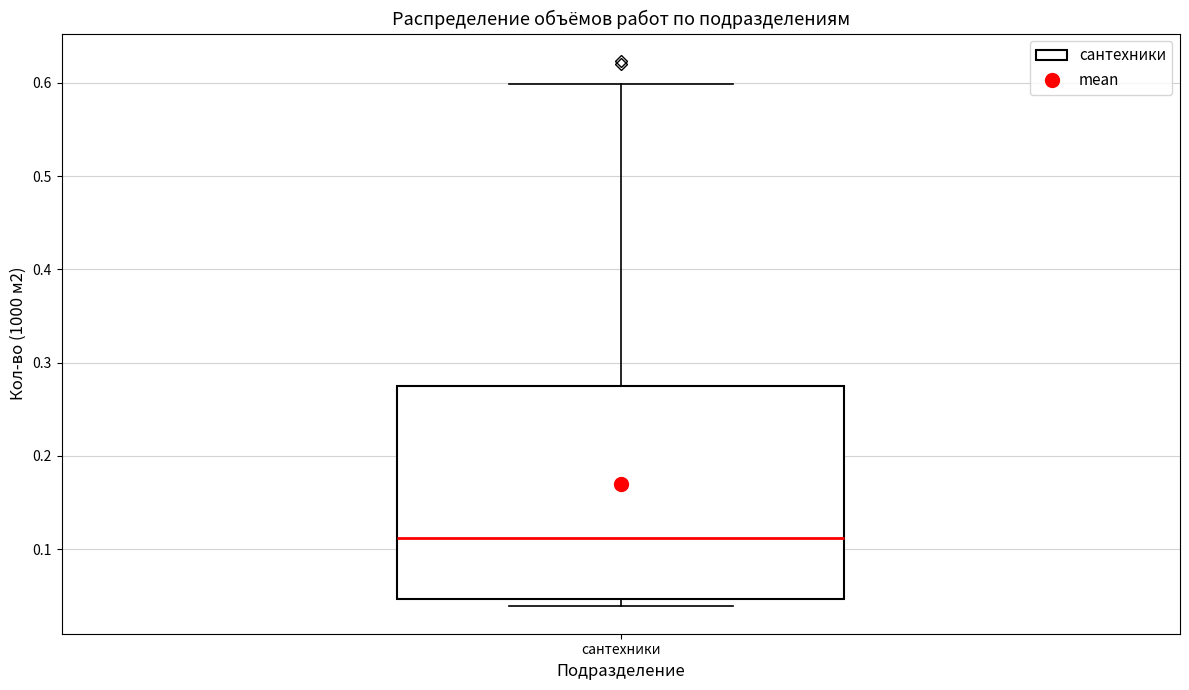

Transcribe this box plot: give where the median line is, the range the box spans, and where the two whiskers end, as read against the y-axis. The values are not printed on the chart, so give them approximately, as read against the axis.

median 0.11, box 0.05 to 0.27, whiskers 0.04 to 0.60